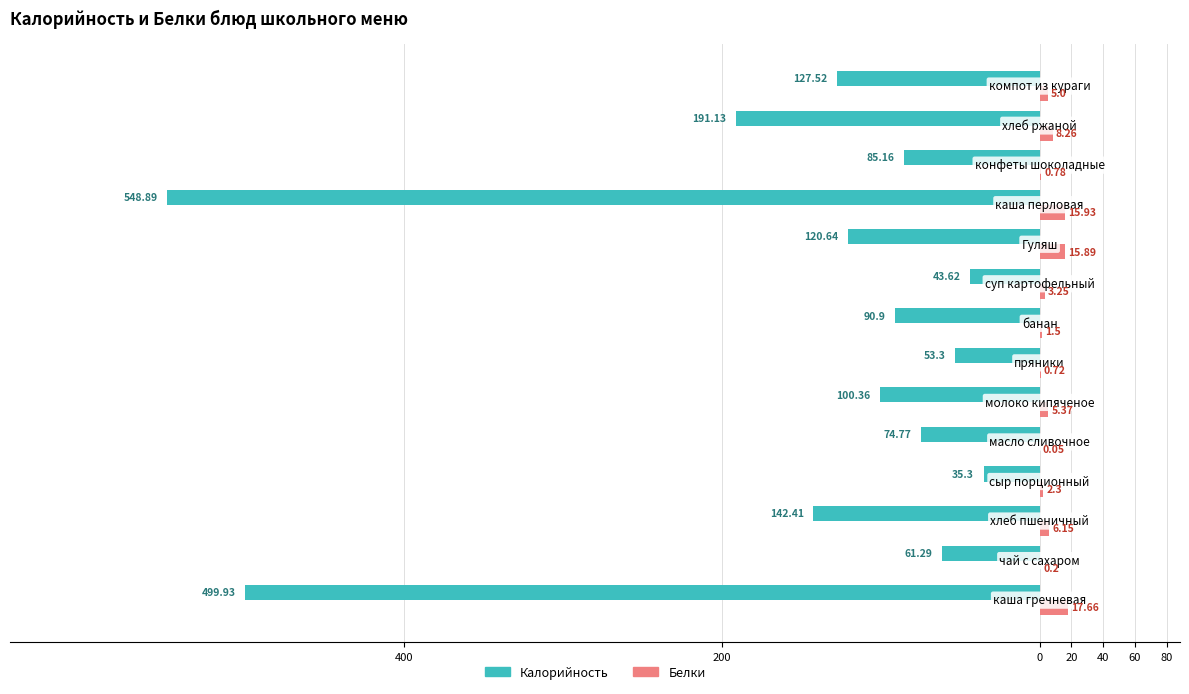

What is the sum of all Белки values?

83.1